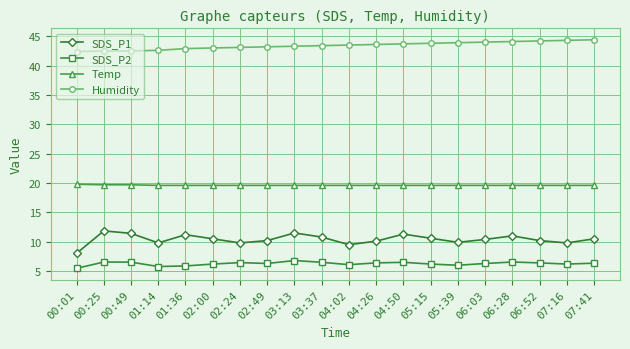

Is the value of SDS_P2 at 06:03 greater than the value of SDS_P1 at 02:00?

No